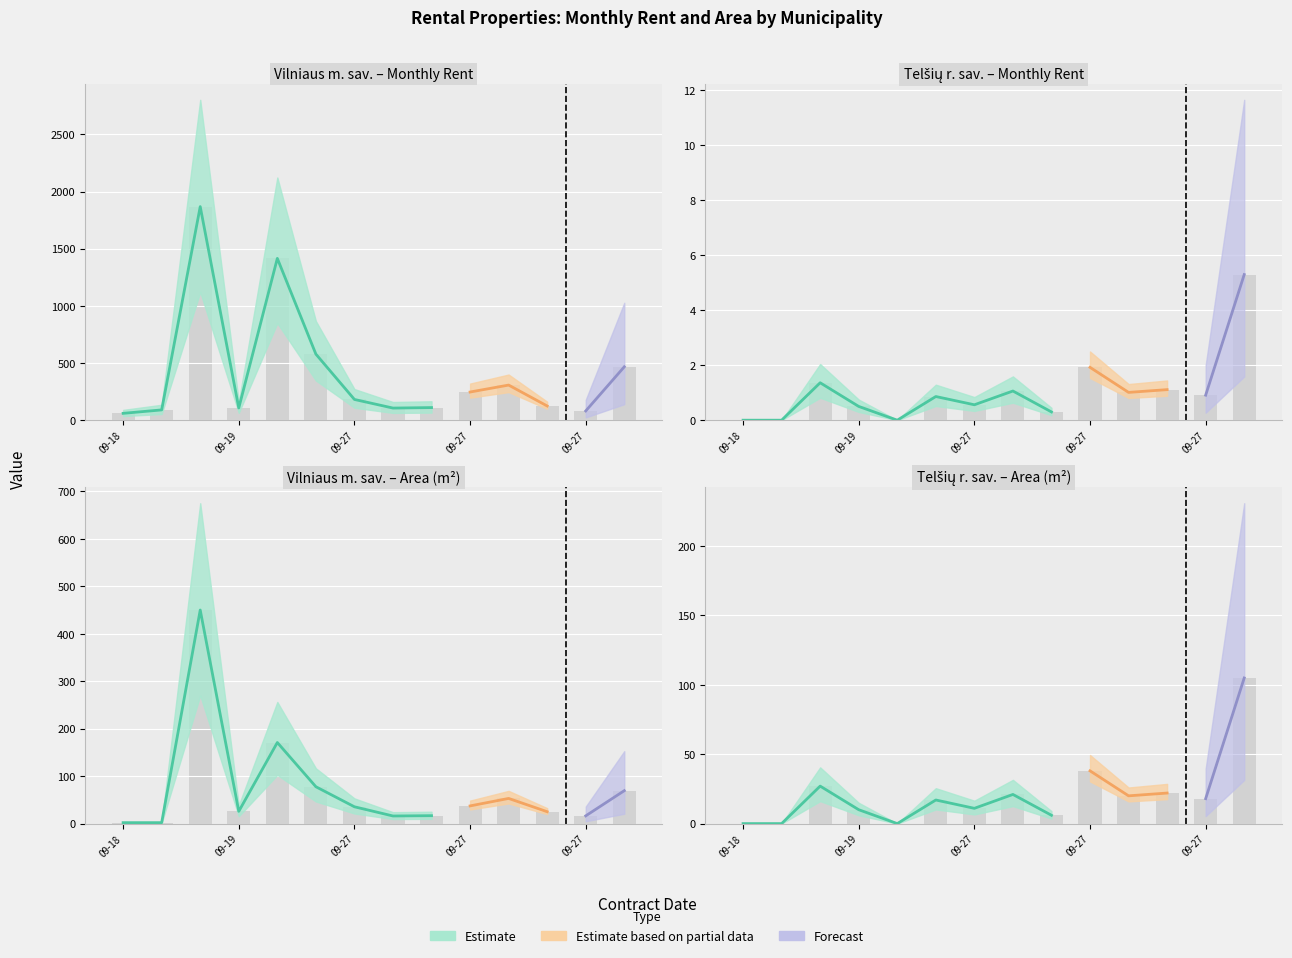

Rank the series at 2023-09-27 from highest to lowest value.

Nuomos kaina per men. (Vilniaus m. sav.), Plotas m2 (Vilniaus m. sav.), Plotas m2 (Telšiu r. sav.), Nuomos kaina per men. (Telšiu r. sav.)